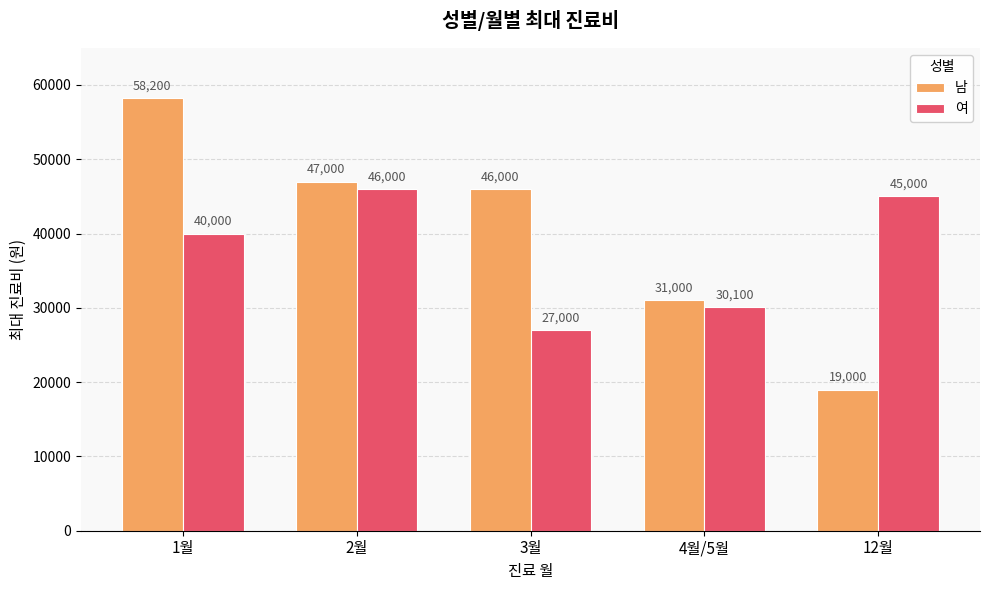

Rank the series by their average value, from highest to lowest.

남, 여